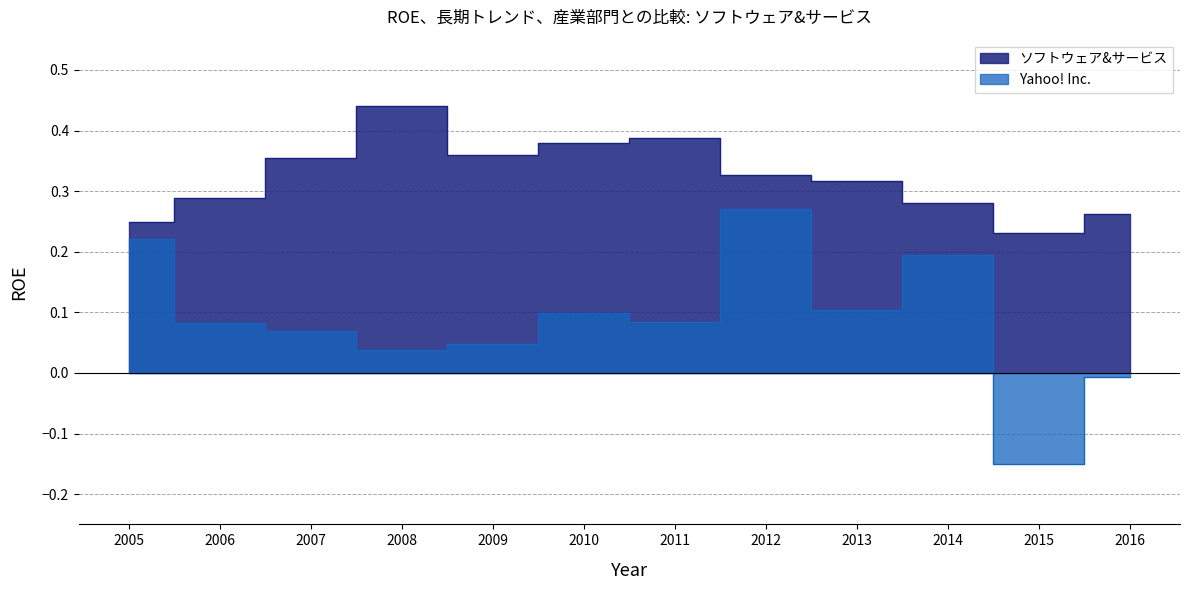

What are all the series names shown in the legend?

Yahoo! Inc., ソフトウェア&サービス